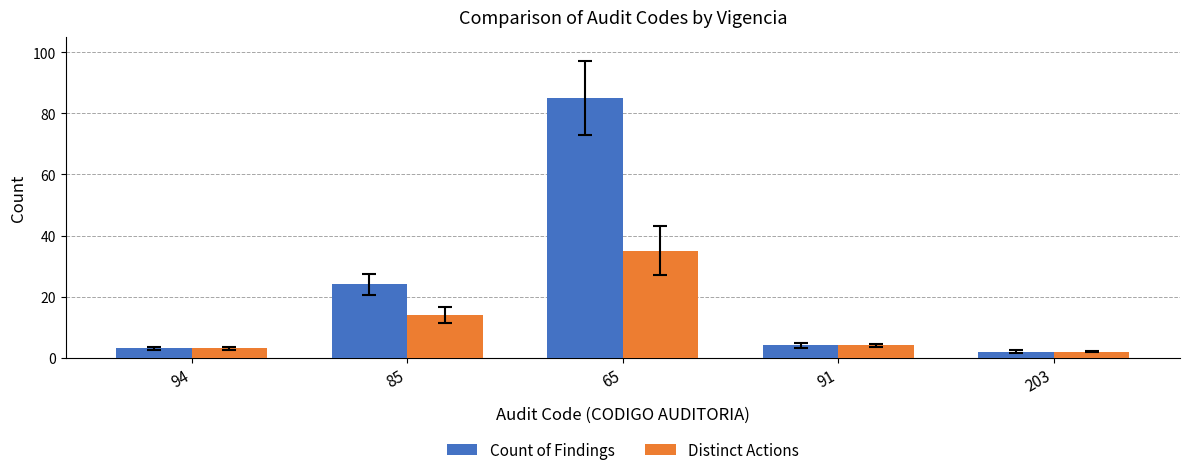

What is the spread (max minus min) of values at 85?

10